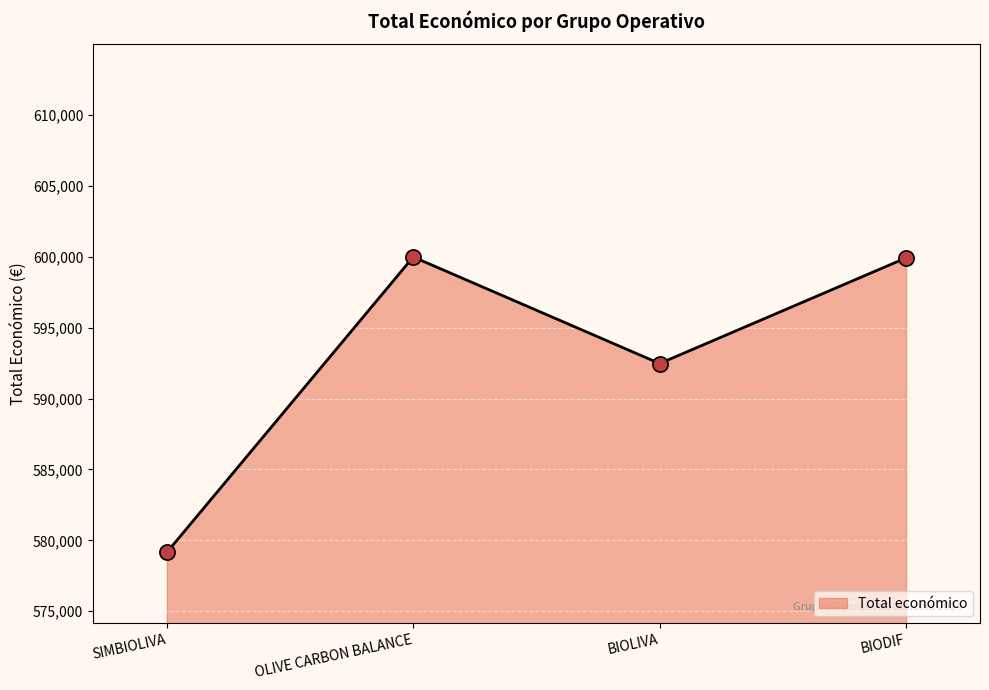

Which has a higher value, SIMBIOLIVA or BIODIF?

BIODIF